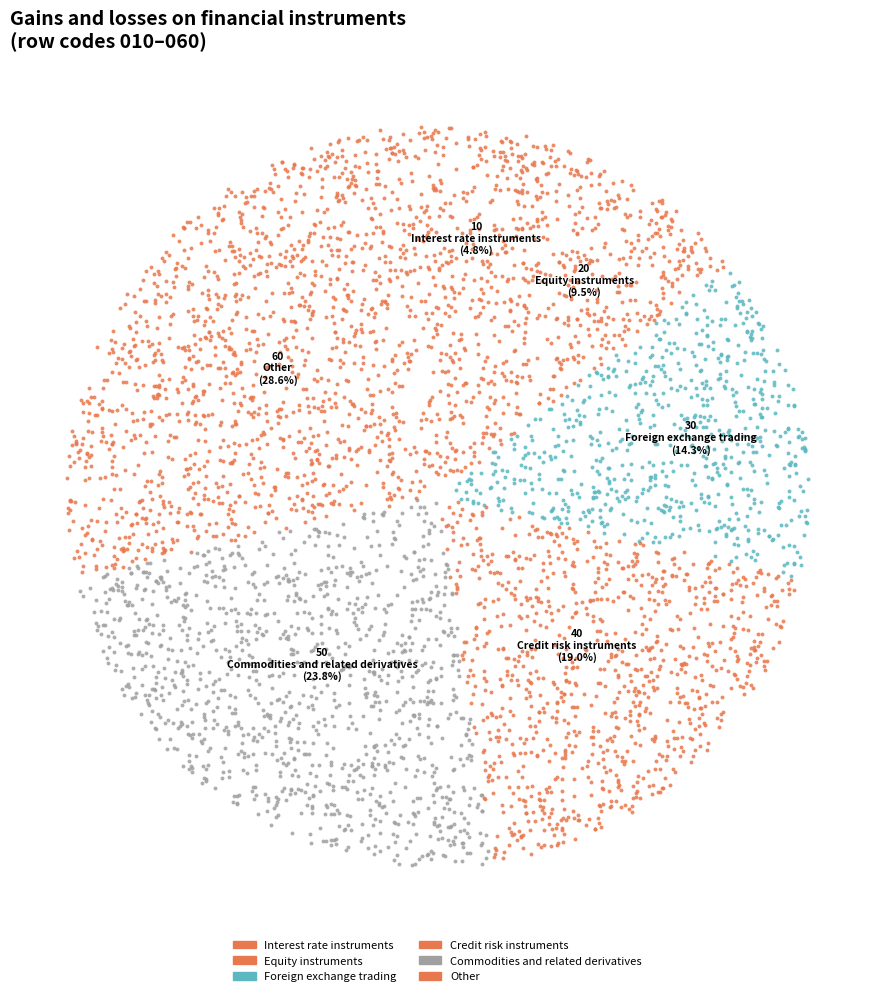

True or false: Foreign exchange trading and related derivatives accounts for 6% of the total.

False